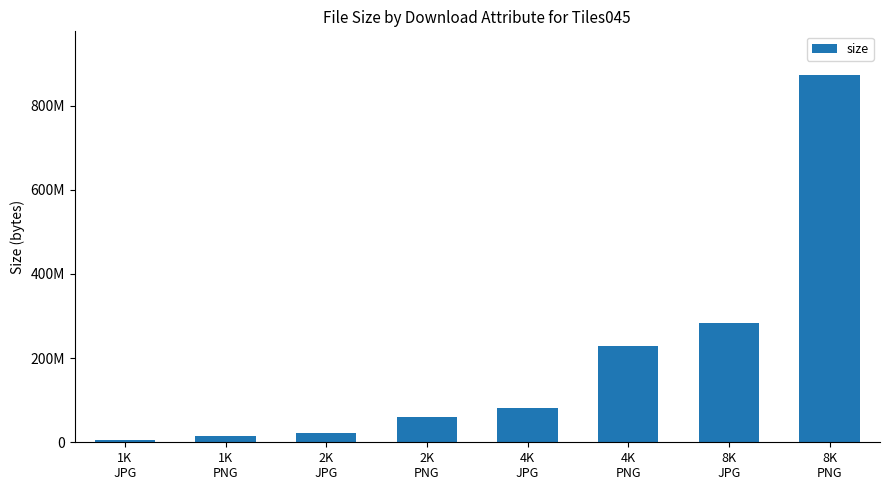

What is the change in value from 1K
PNG to 4K
PNG?

+213356094